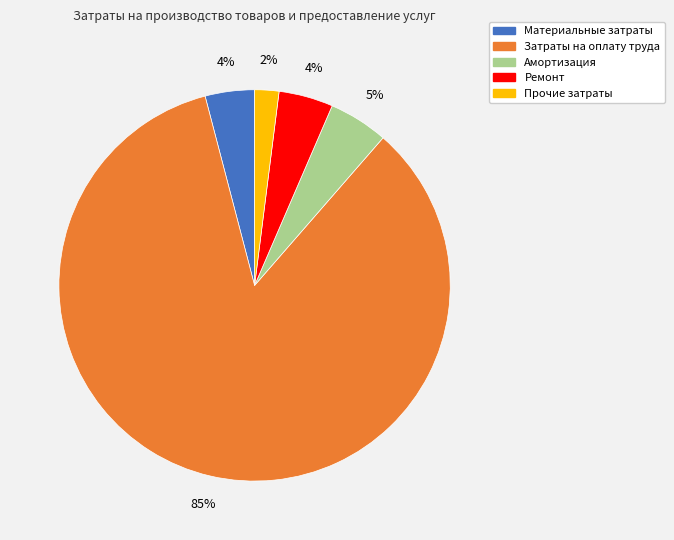

Which has a higher value, Прочие затраты or Материальные затраты?

Материальные затраты